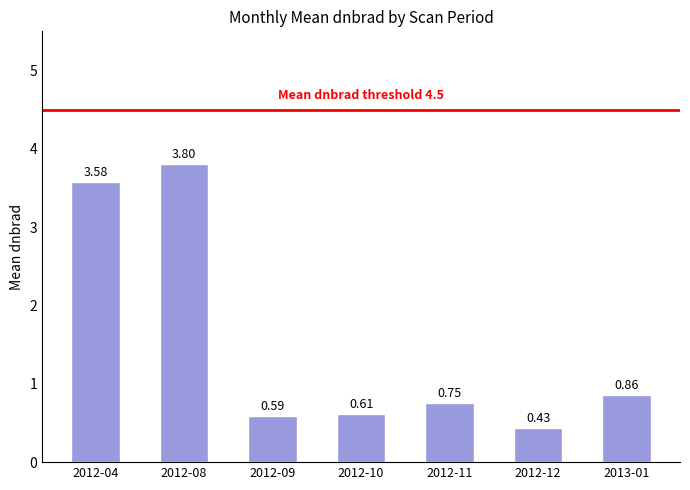

What value does the data have at 2012-08?

3.8